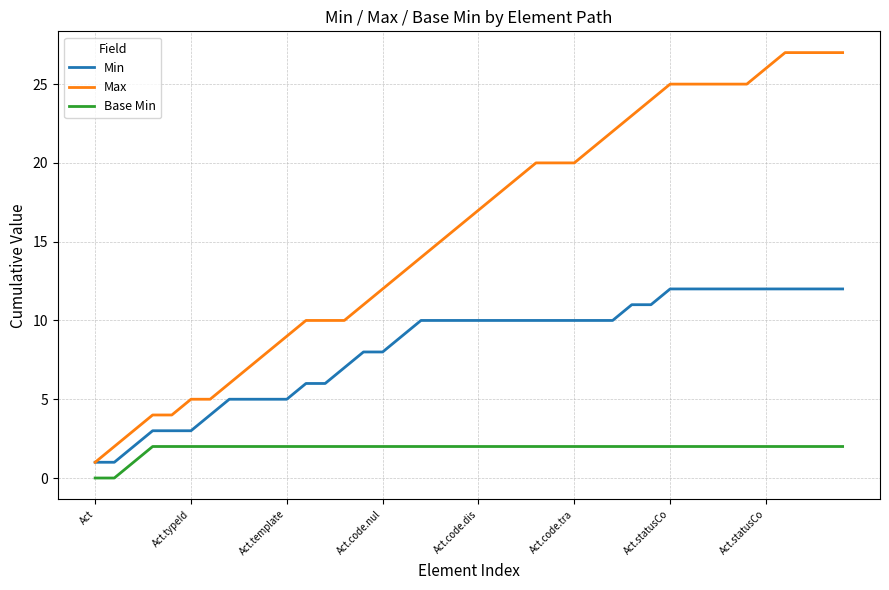

Which series has the widest spread of values?

Max